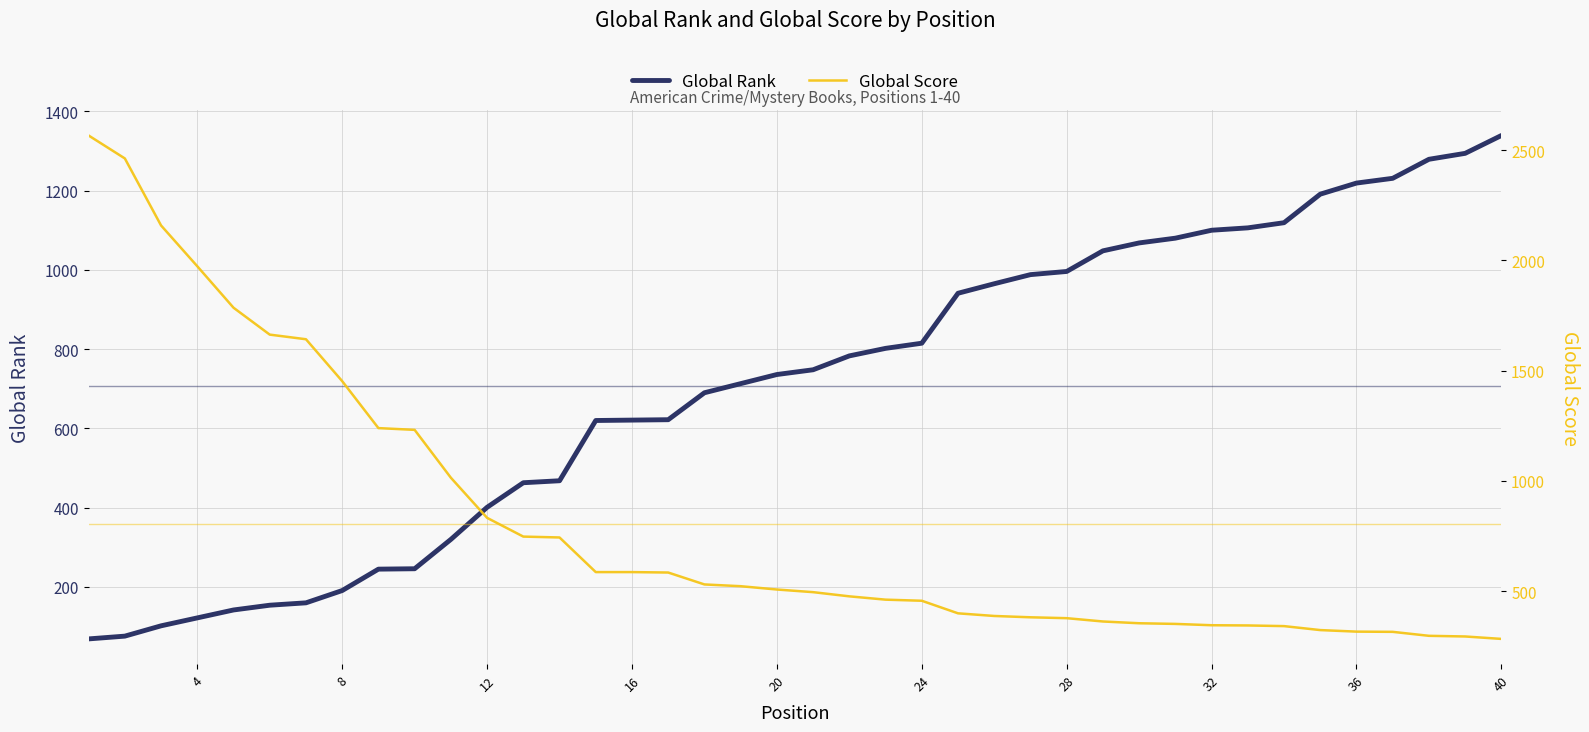

List the series in order of their peak value, highest first.

Global Score, Global Rank